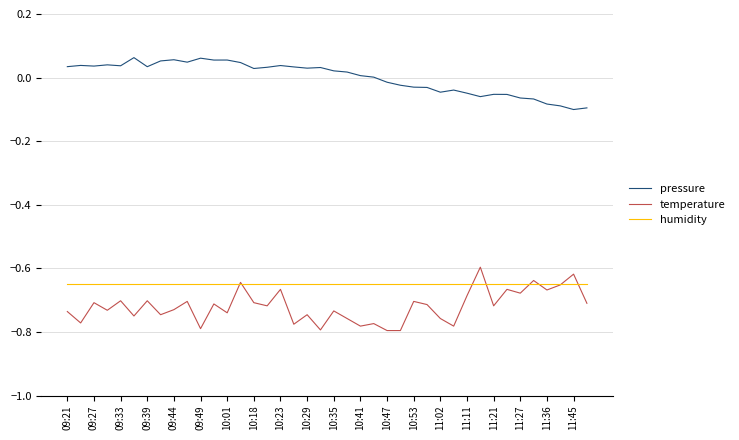

Which series has the widest spread of values?

temperature